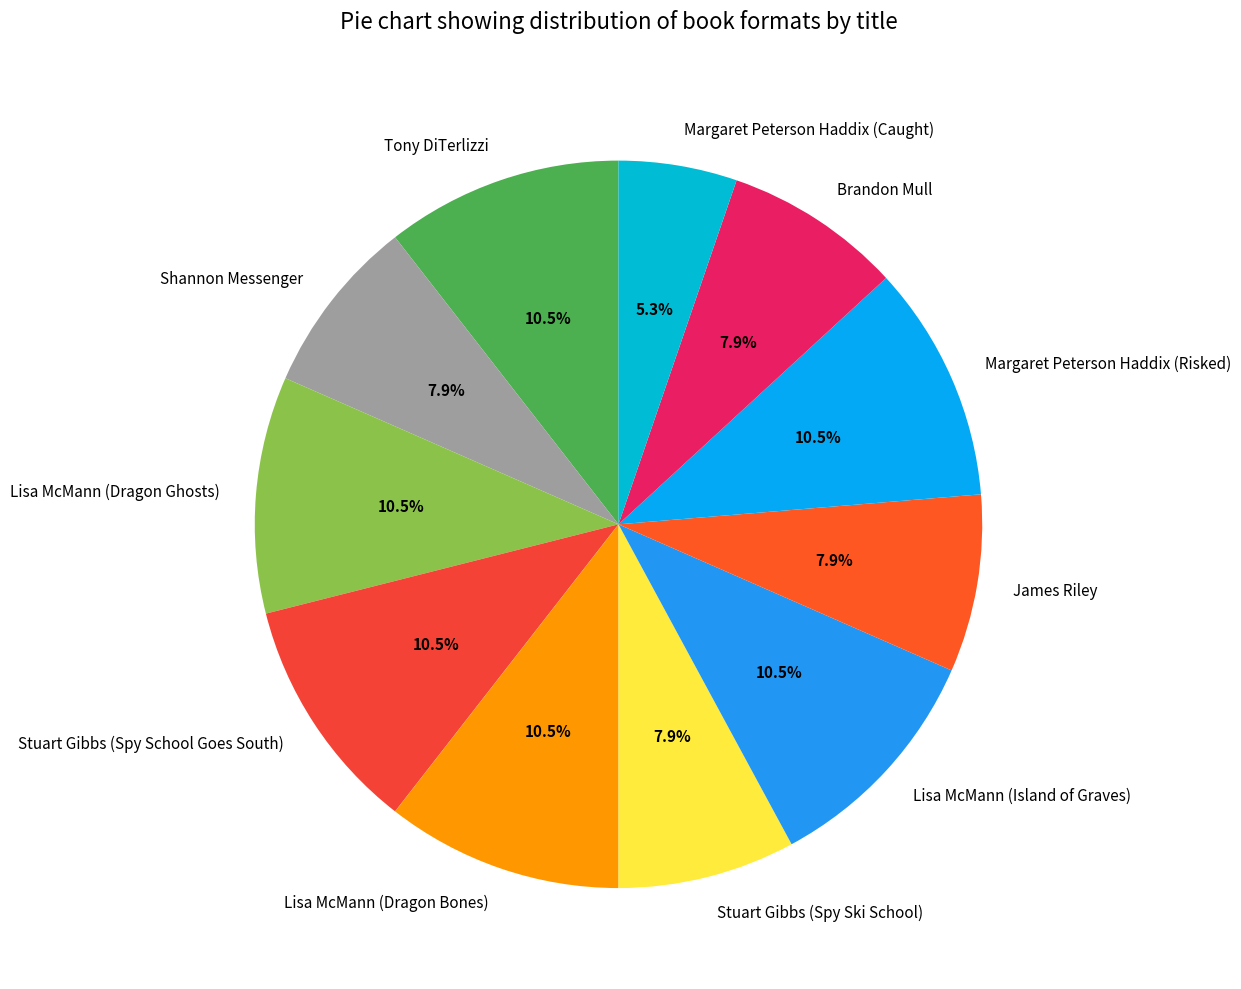

What is the smallest slice in the pie chart?

Margaret Peterson Haddix (Caught)